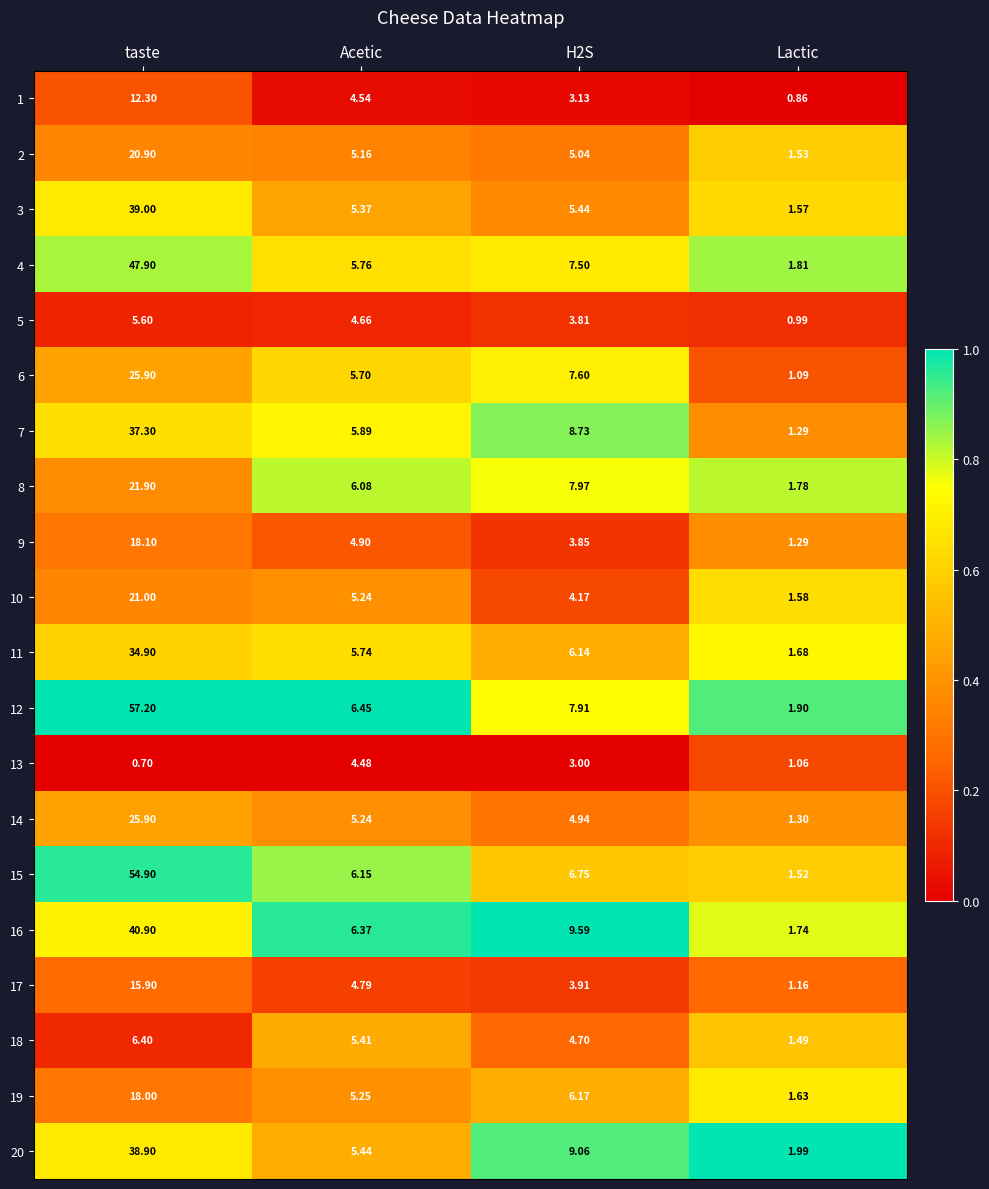

At which category is the sum across all series the highest?

taste